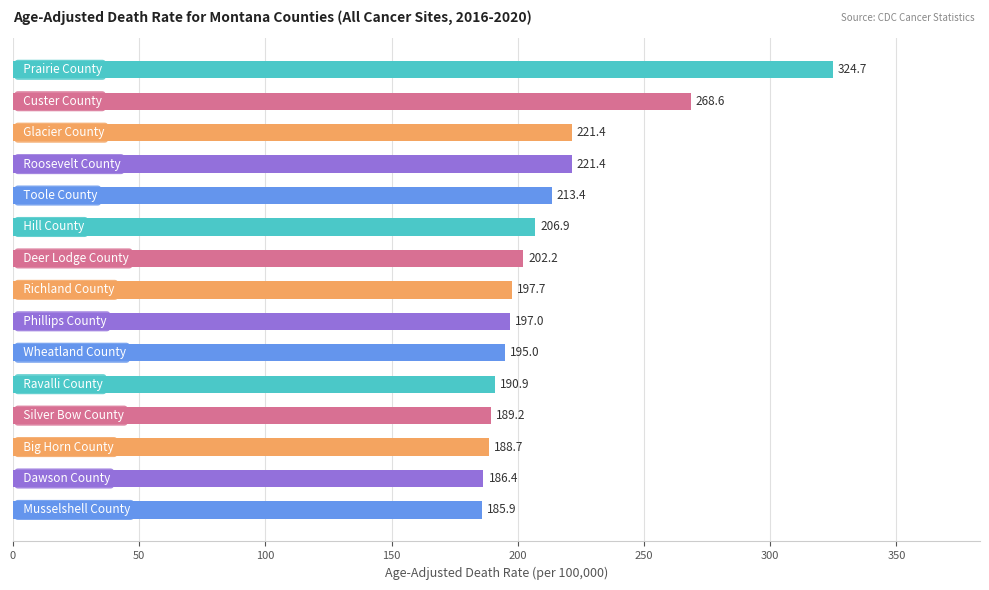

What is the average value?

212.6